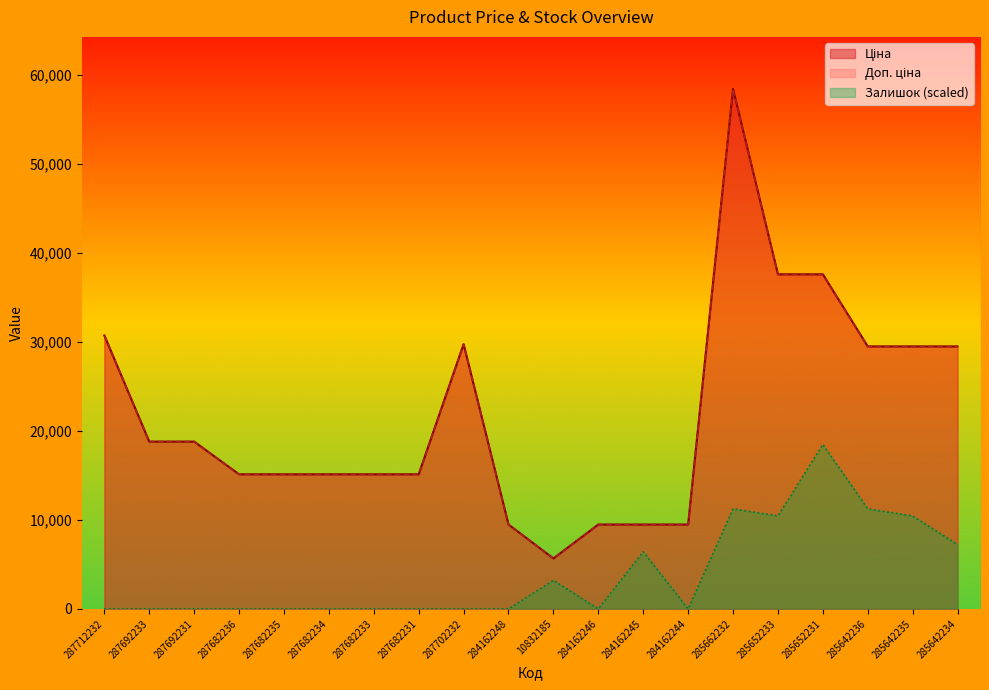

List the labels in order of Доп. ціна value, largest first.

285662232, 285652233, 285652231, 287712232, 287702232, 285642236, 285642235, 285642234, 287692233, 287692231, 287682236, 287682235, 287682234, 287682233, 287682231, 284162248, 284162246, 284162245, 284162244, 10832185